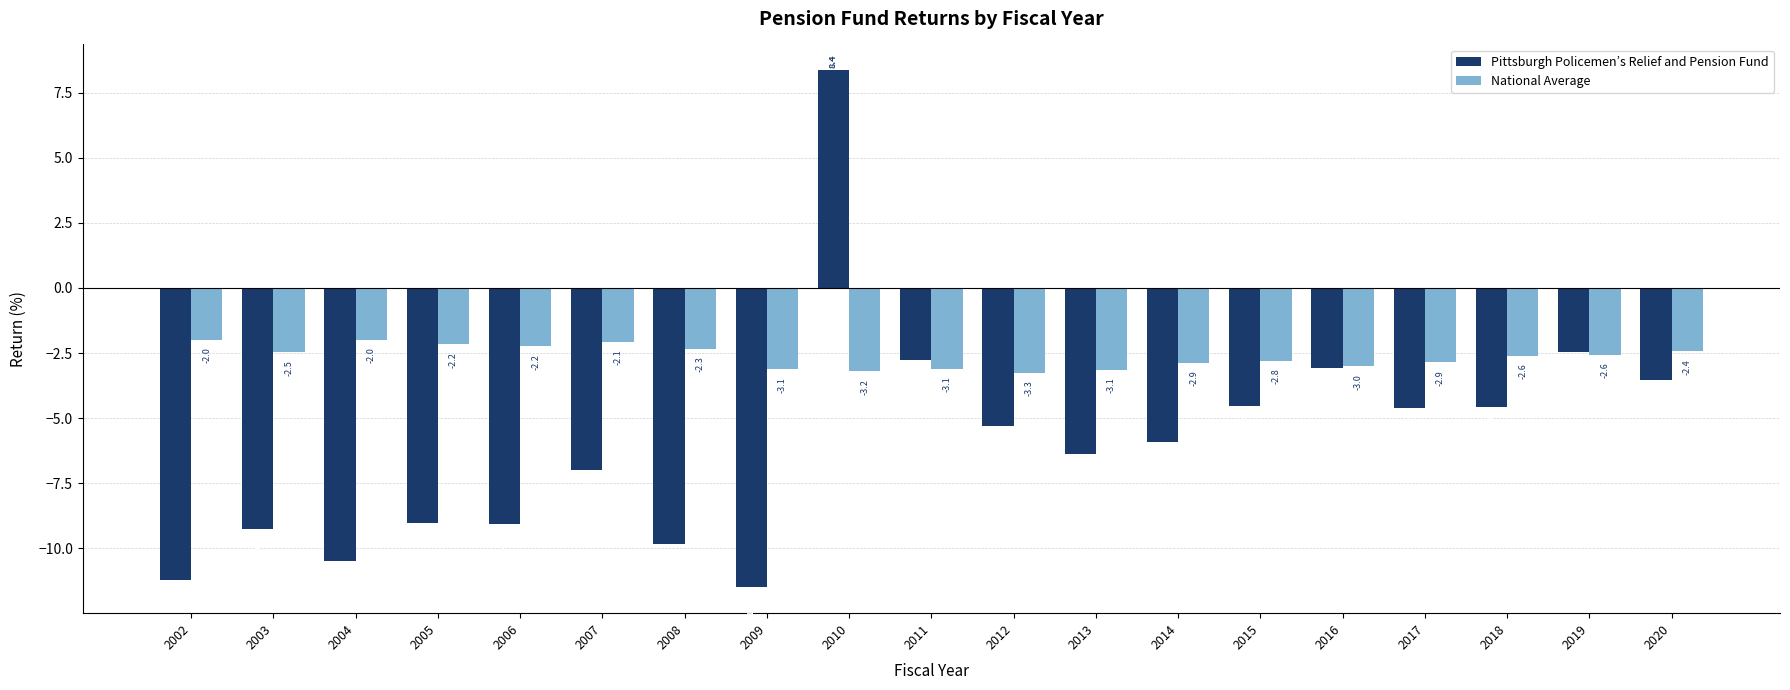

Which series has the widest spread of values?

Pittsburgh Policemen’s Relief and Pension Fund